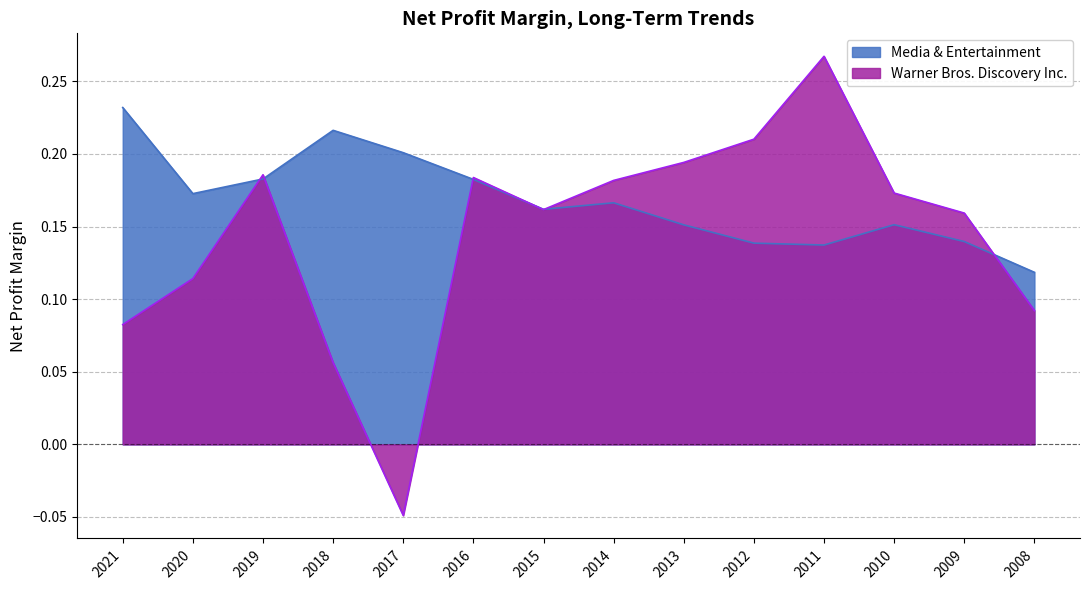

How many data points in Warner Bros. Discovery Inc. are above 0?

13